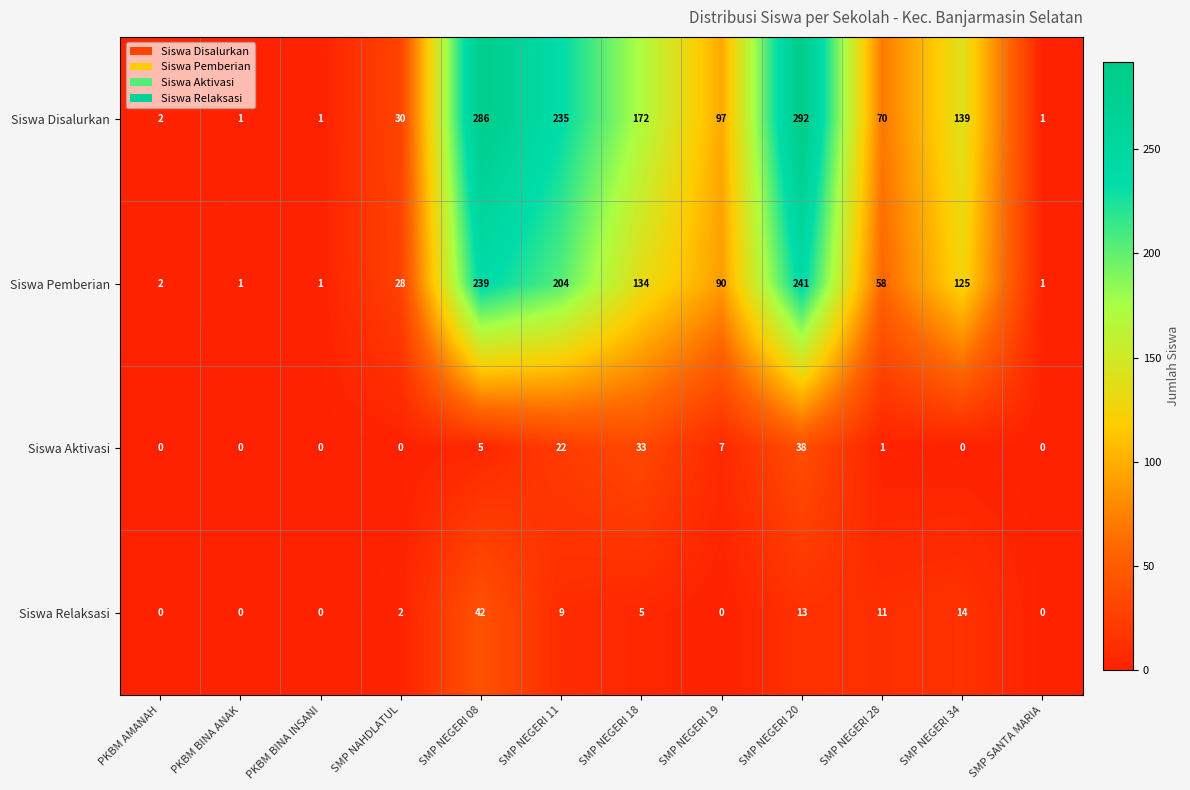

How many data points does each series have?

12